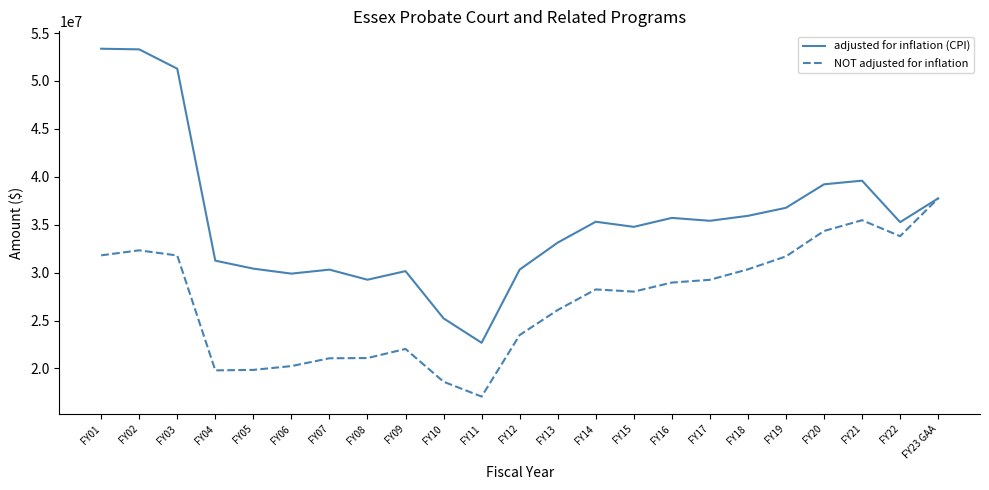

Where does the adjusted for inflation (CPI) series first go above 35262750?

FY01